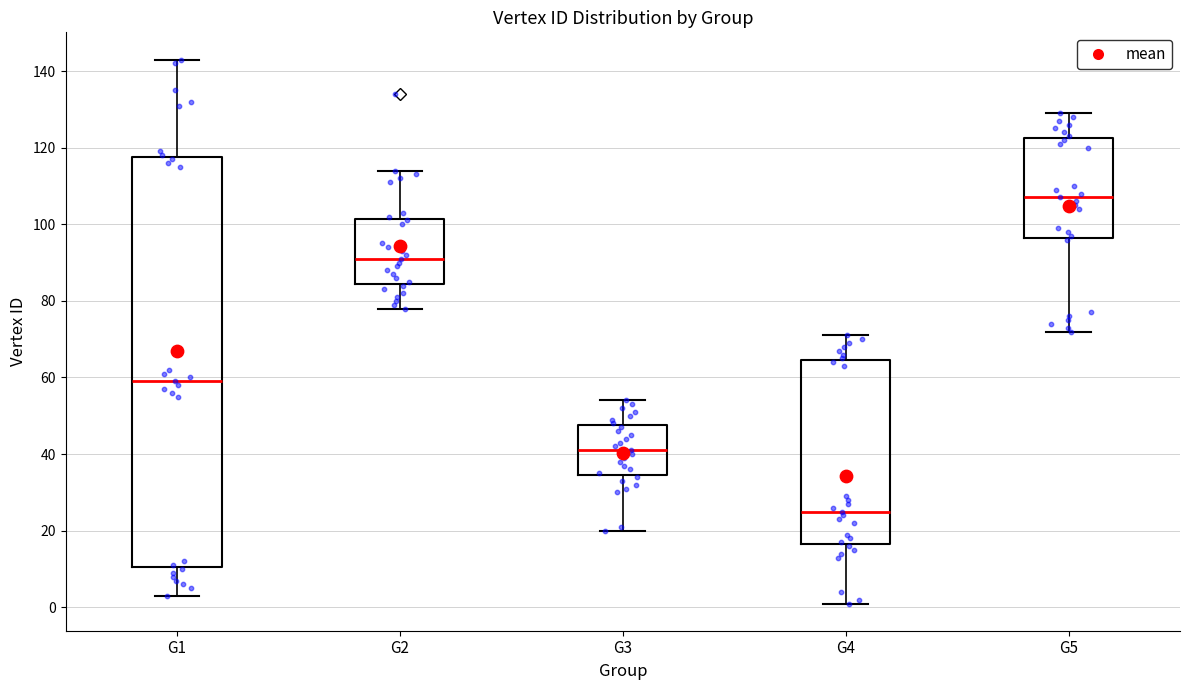

Comparing the boxes themselves (not the whiskers), which one is the tallest?

G1